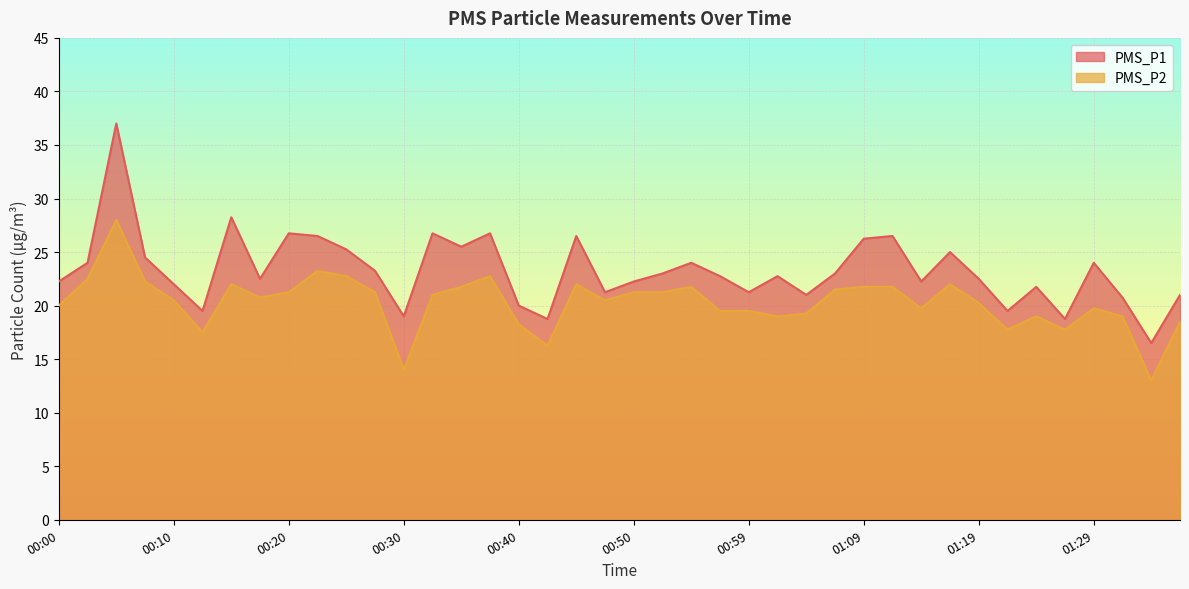

Where is PMS_P1 nearest to the value 26?

01:09